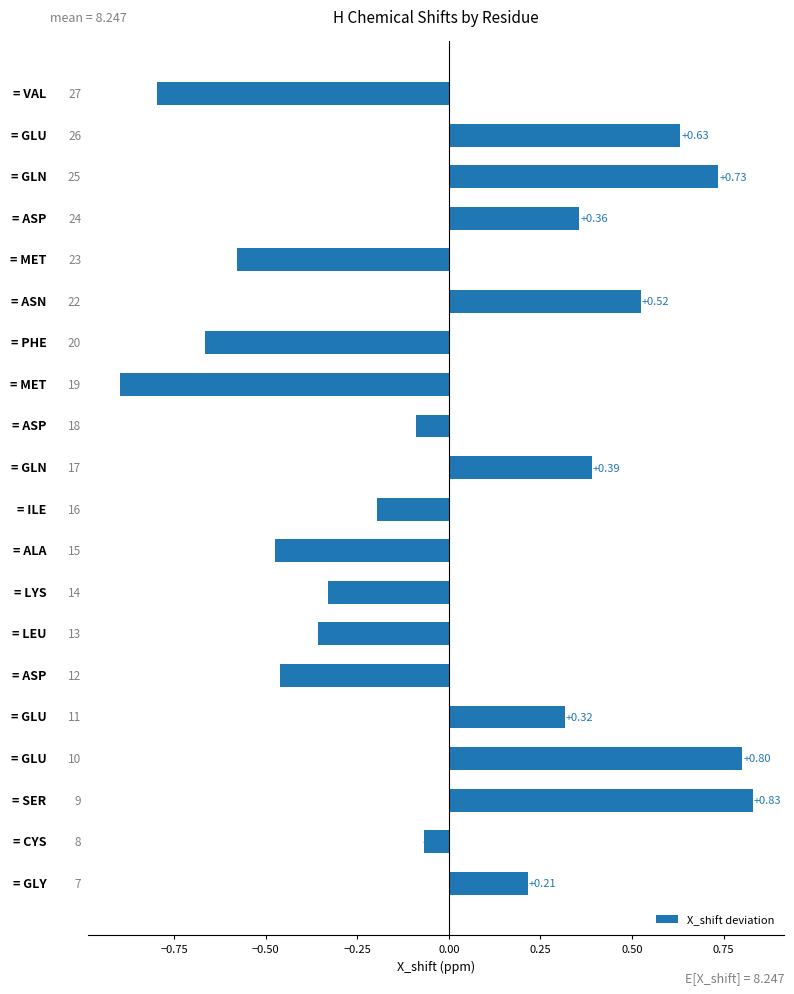

What is the difference between the second highest and second lowest values?

1.6